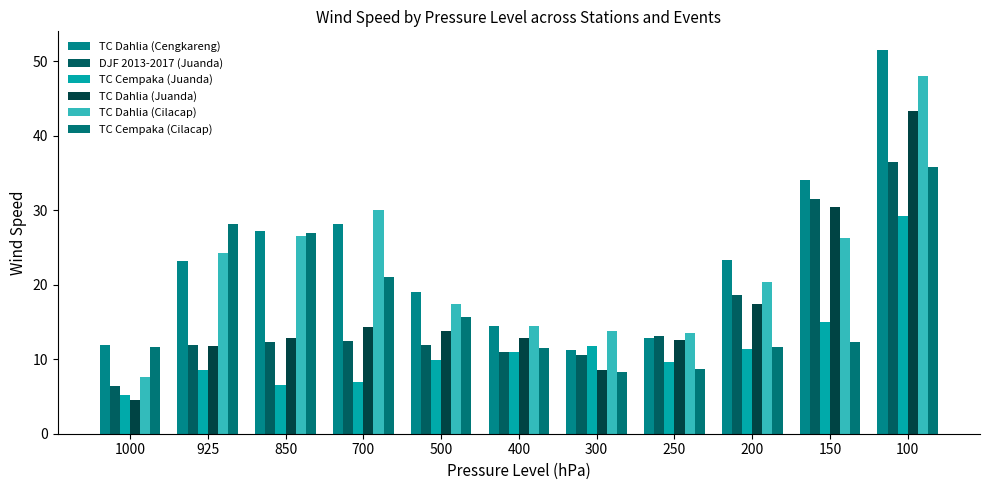

At which label does TC Dahlia (Juanda) reach its peak?

100